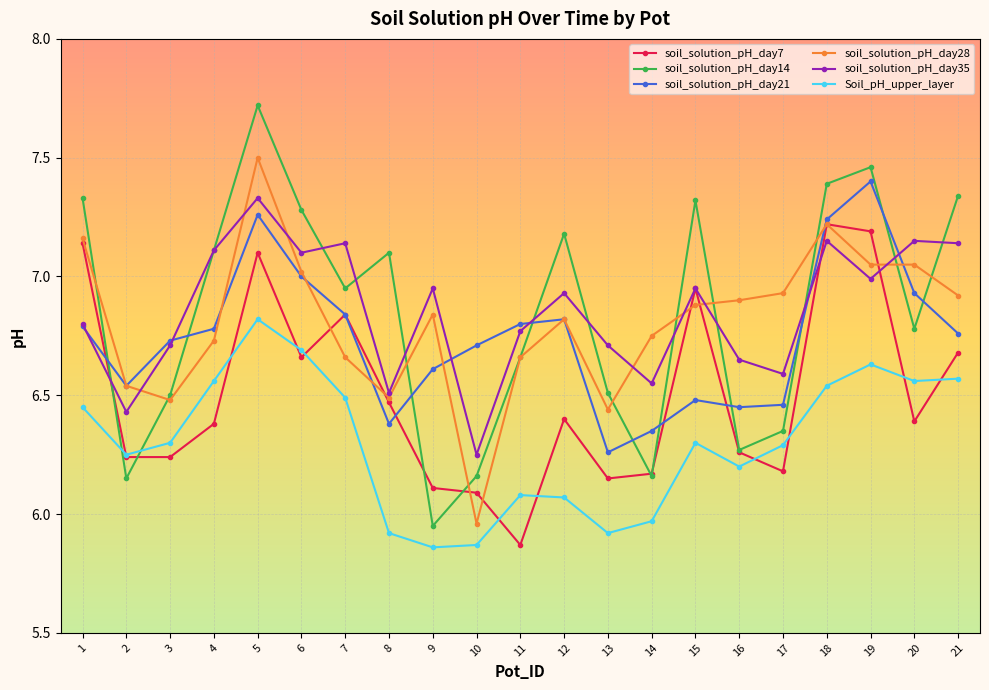

True or false: soil_solution_pH_day21 and Soil_pH_upper_layer cross at least once.

False